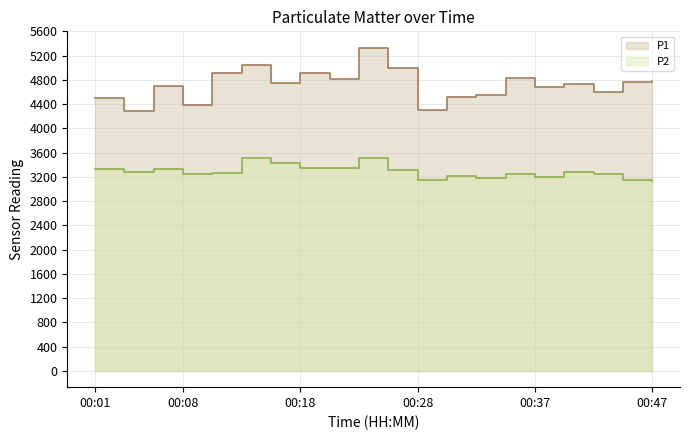

The value of P1 at 00:11 is 4914.0. True or false?

True